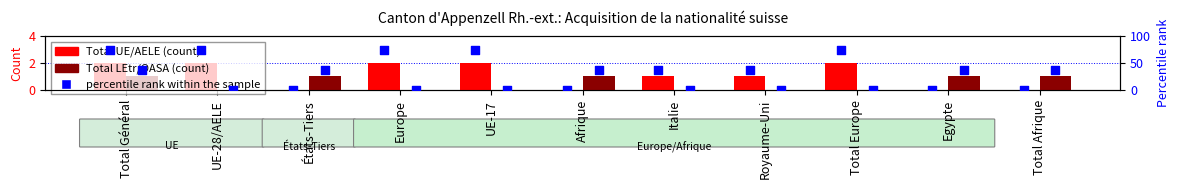

At how many categories does at least one series exceed 54?

5